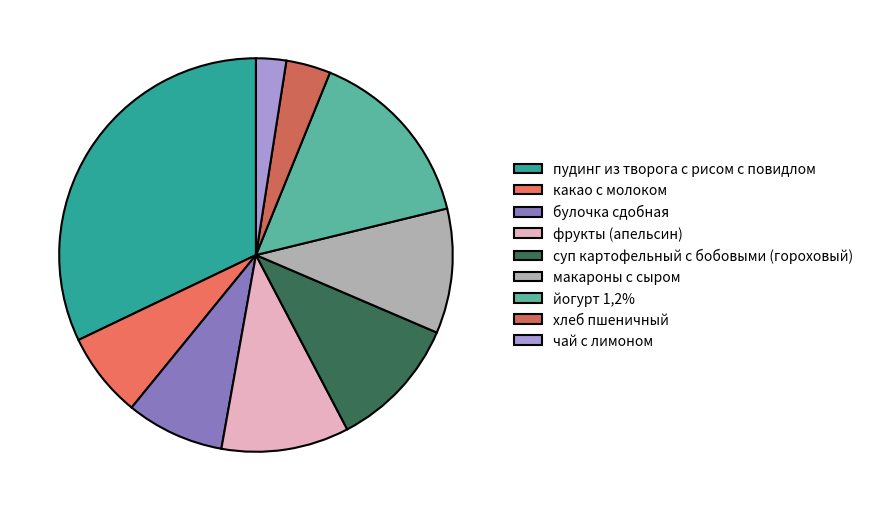

Rank the categories by value from highest to lowest.

пудинг из творога с рисом с повидлом, йогурт 1,2%, суп картофельный с бобовыми (гороховый), фрукты (апельсин), макароны с сыром, булочка сдобная, какао с молоком, хлеб пшеничный, чай с лимоном